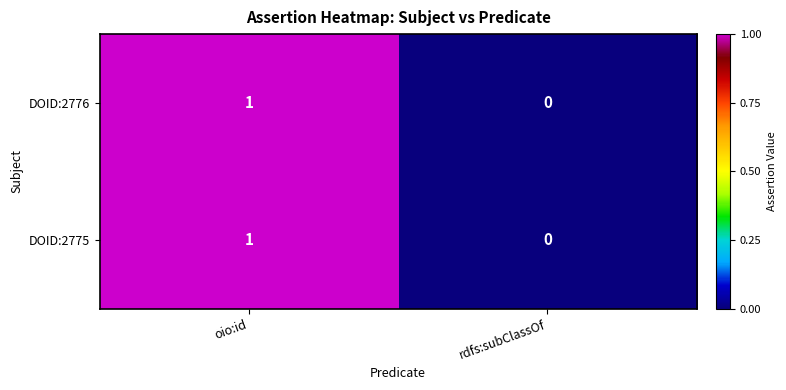

Reading left to right, list all the values displayed in this chart.

DOID:2776: oio:id=1	rdfs:subClassOf=0
DOID:2775: oio:id=1	rdfs:subClassOf=0